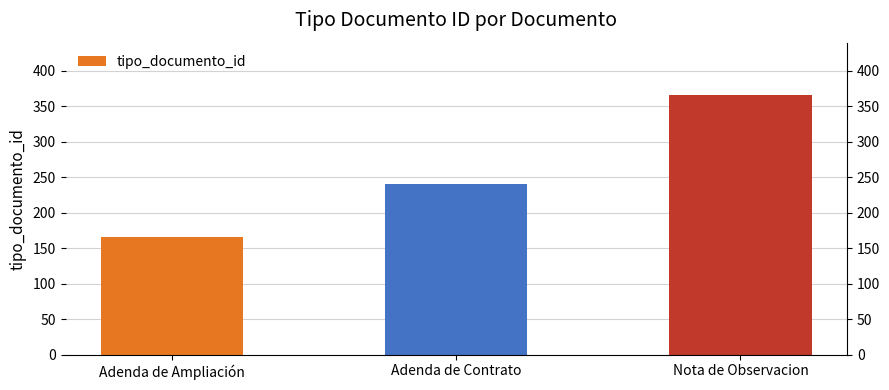

What is the ratio of the value at Nota de Observacion to the value at Adenda de Contrato?

1.5